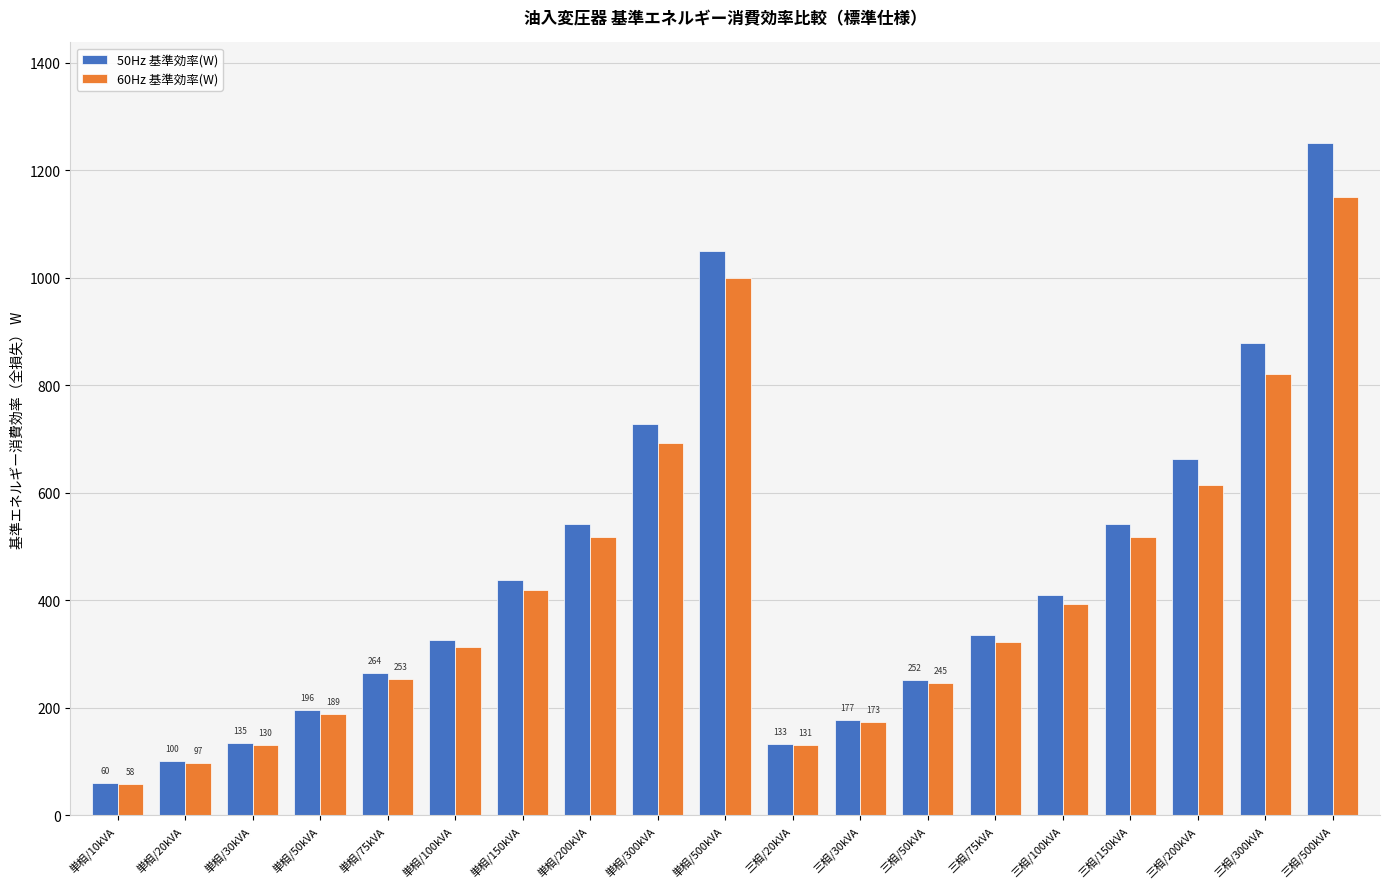

True or false: 50Hz 基準効率(W) has a value of 31 at 単相/30kVA.

False